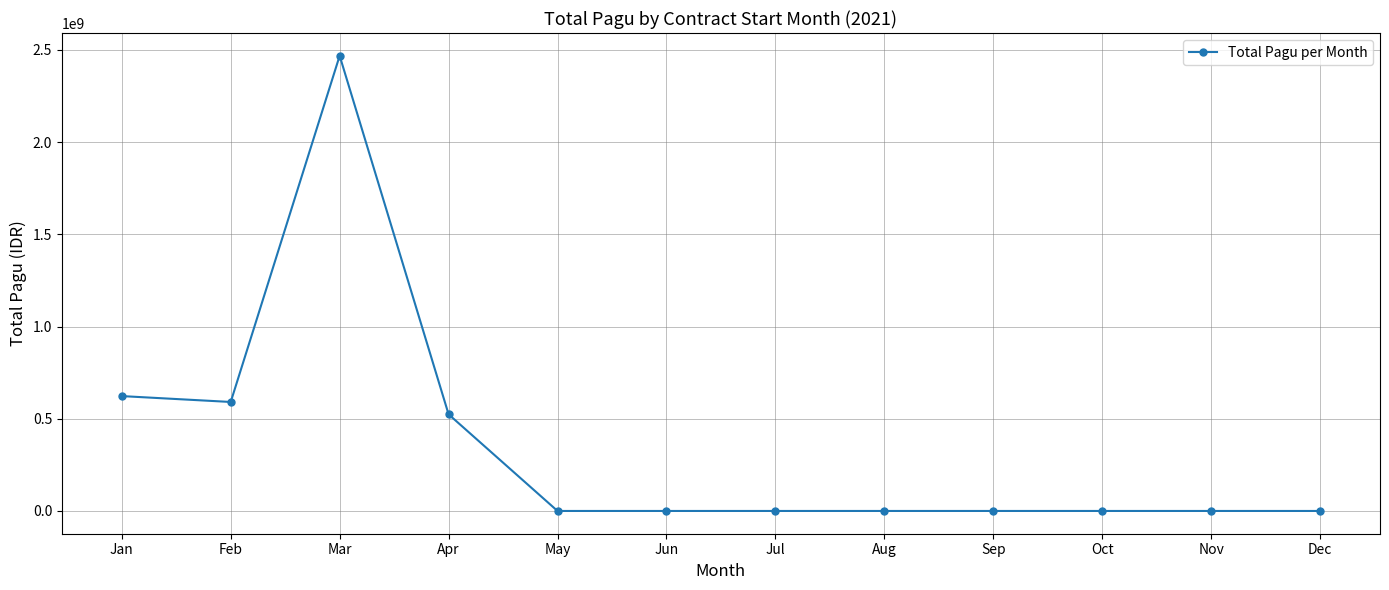

What is the maximum value shown in the chart?

2467677613